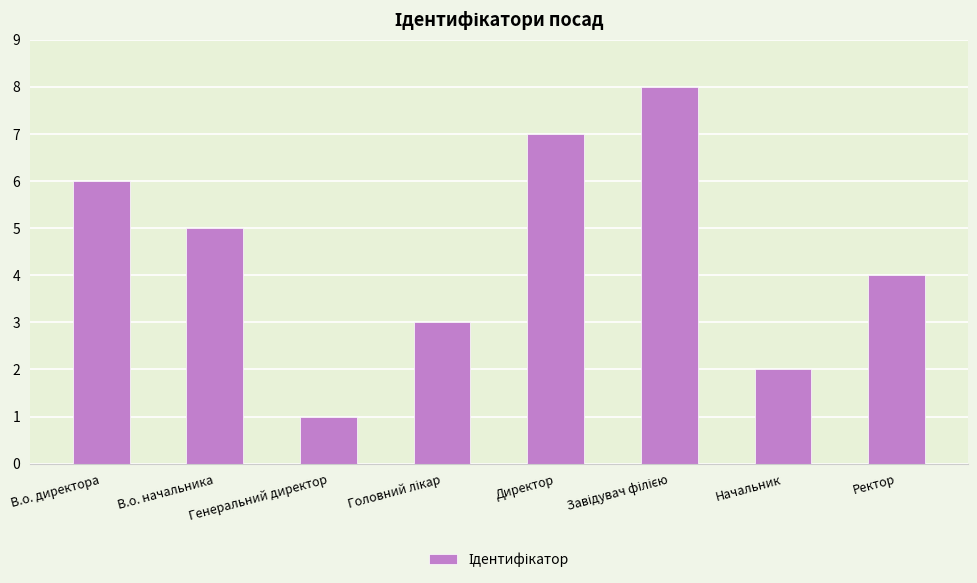

True or false: the data shows 10 at Директор.

False